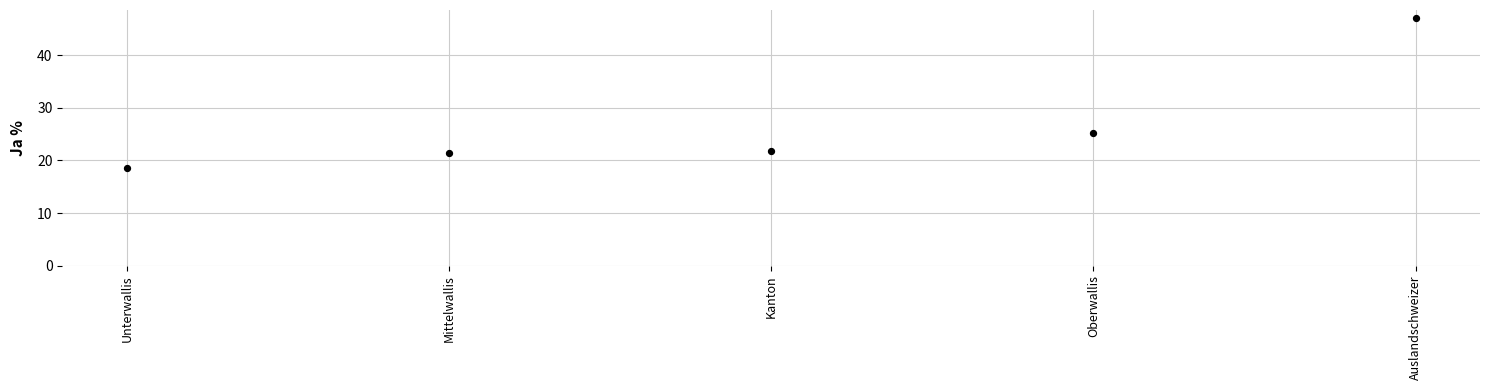

What is the average Y value?

26.8